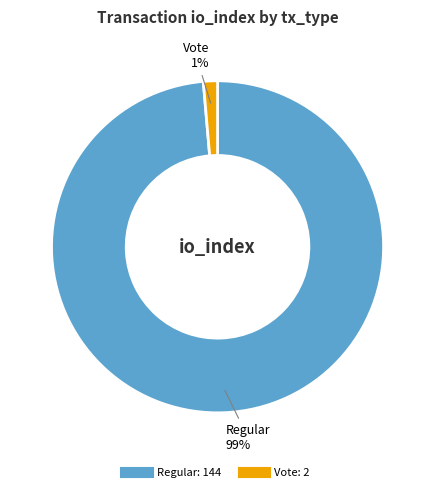

What is the majority slice?

Regular